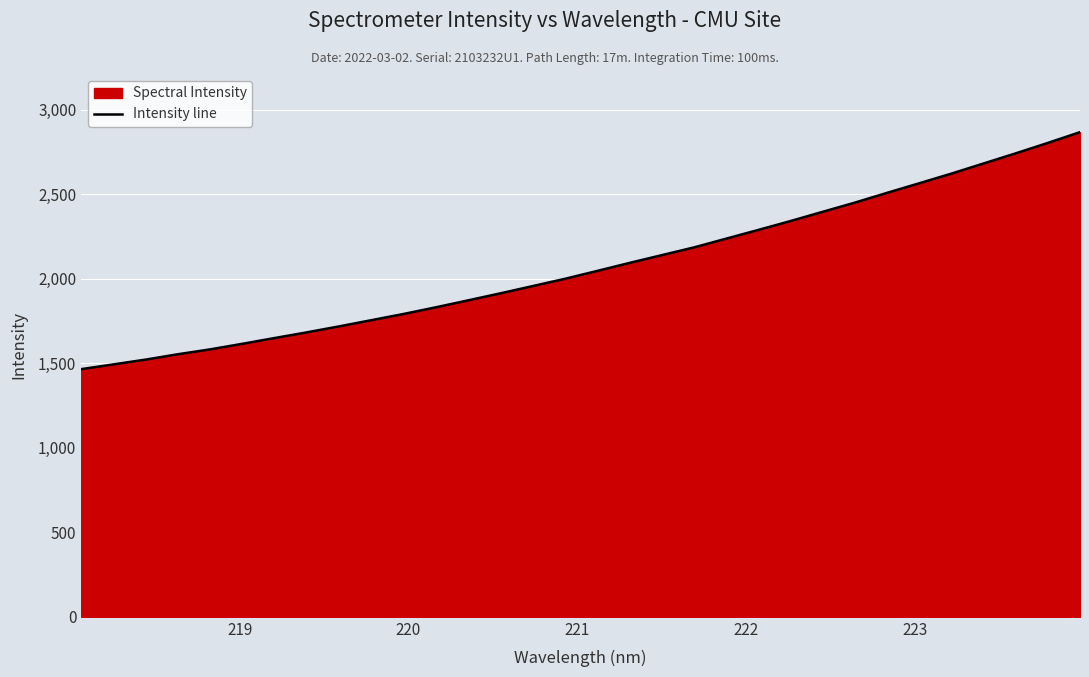

What is the maximum value shown in the chart?

2866.5